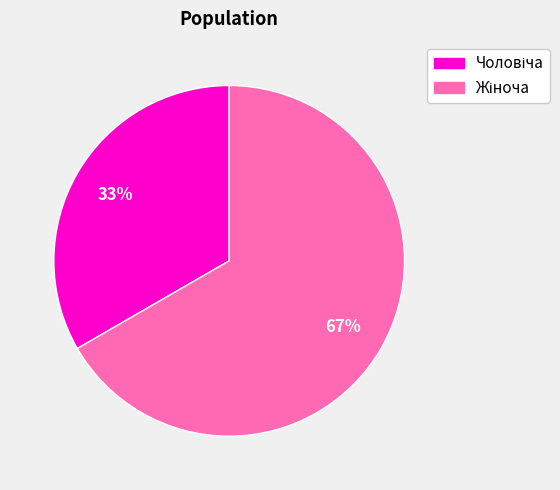

To the nearest percent, what is the average slice percentage?

50%